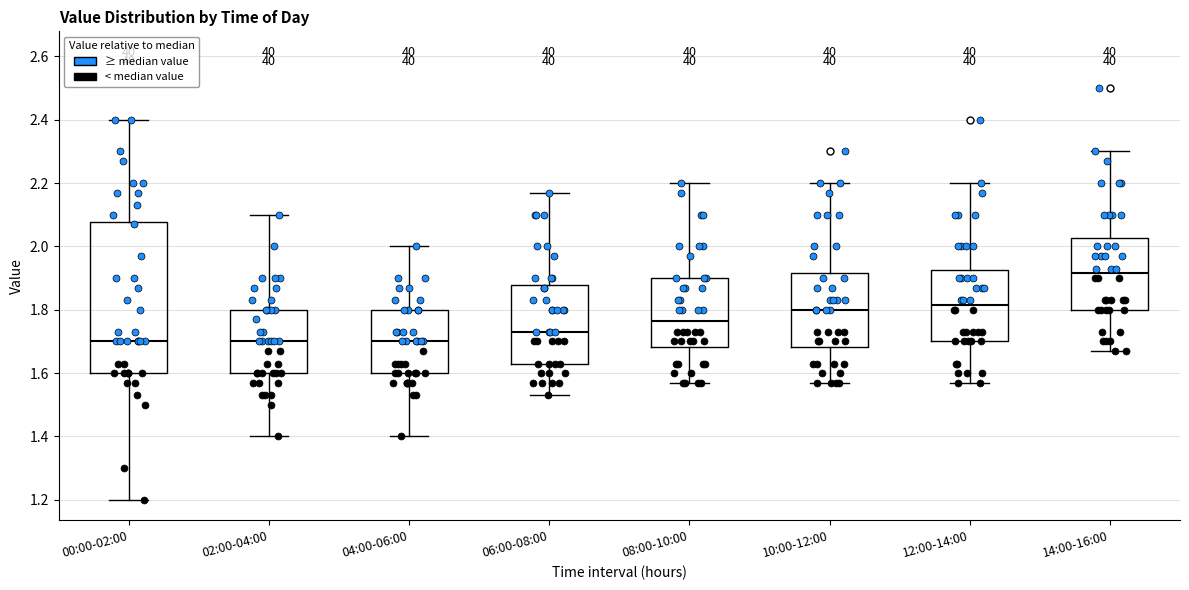

Which box has the highest median line?

14:00-16:00